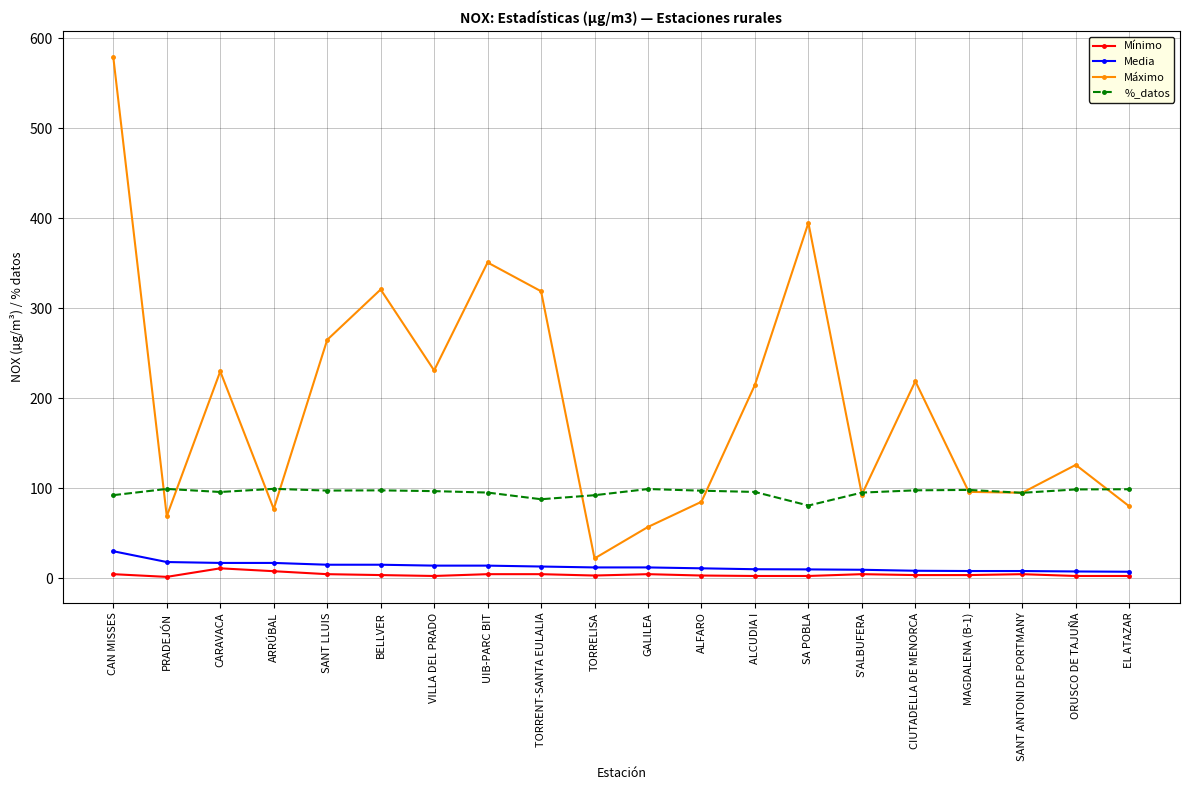

Read the Media value at MAGDALENA (B-1).

8.0